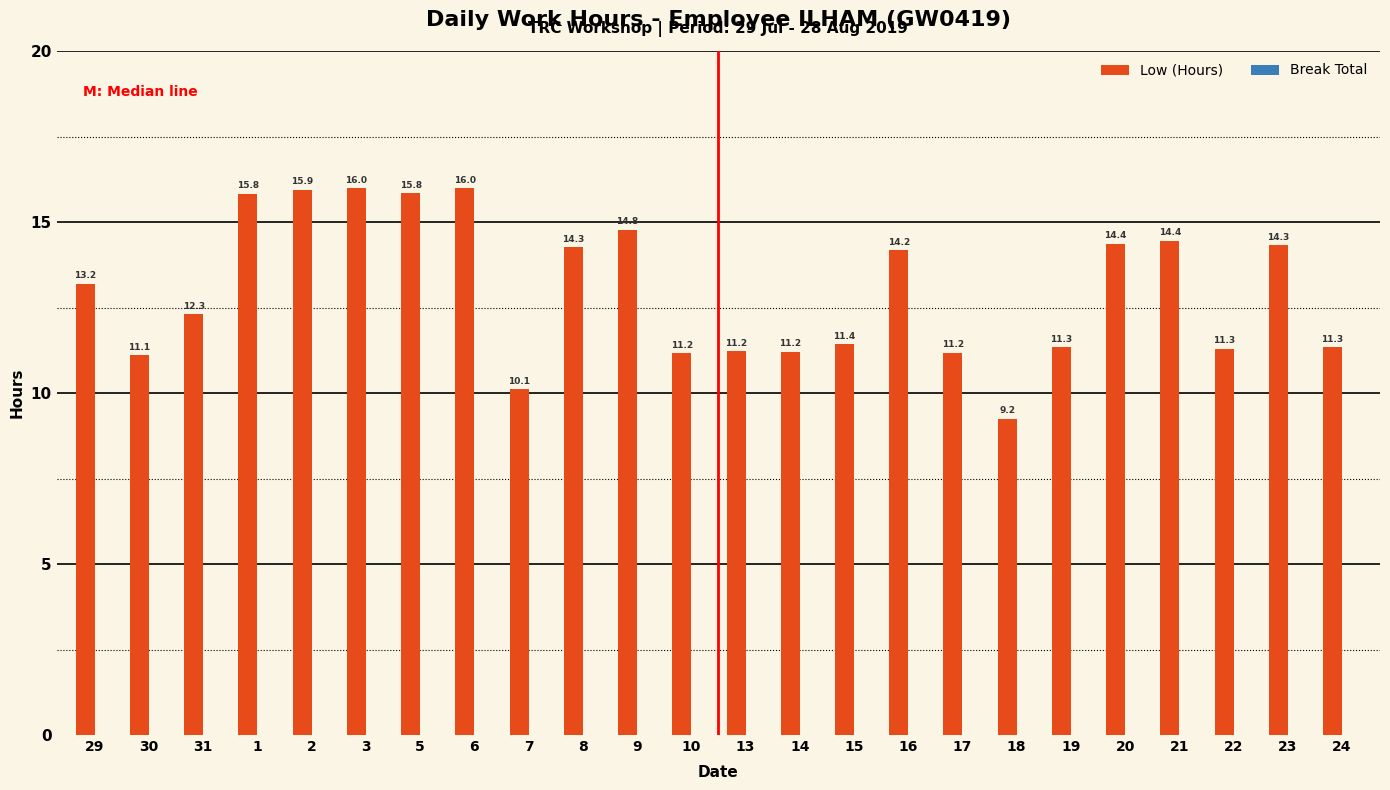

At which label is the value closest to 12?

31